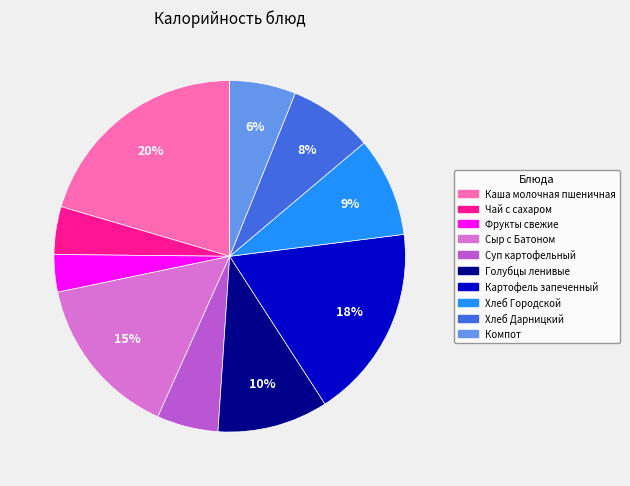

How many segments does this pie chart have?

10